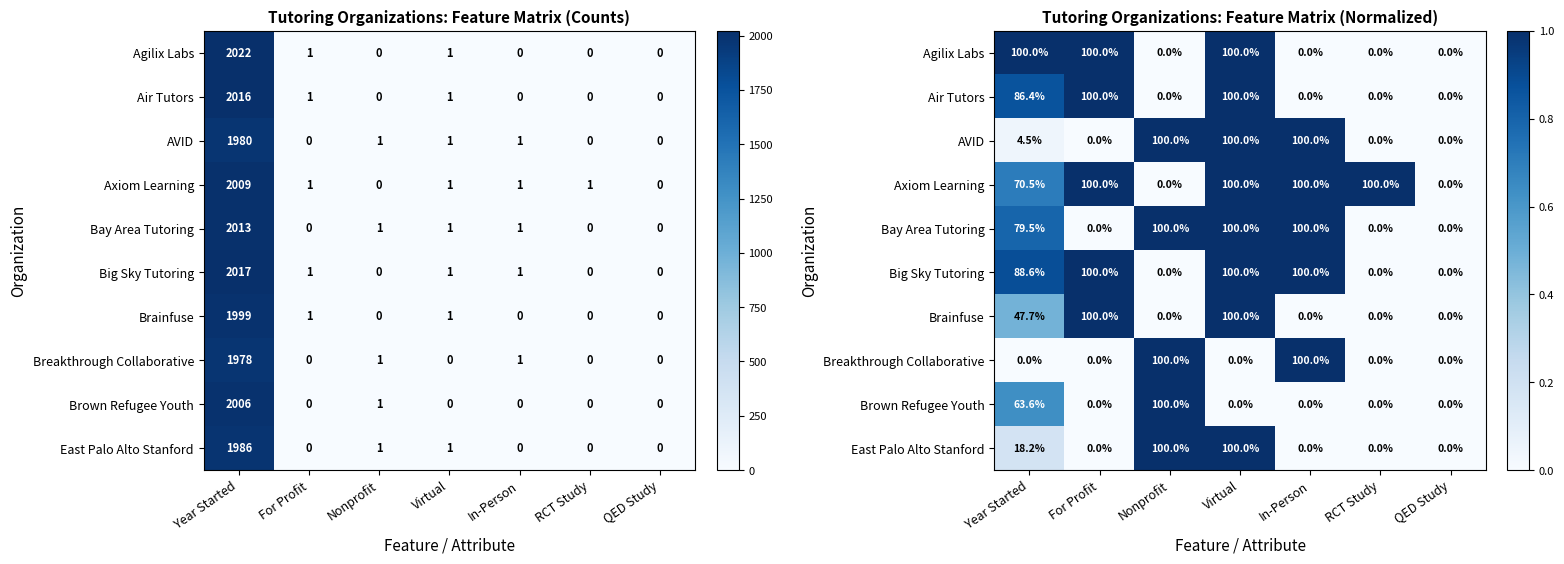

What is the sum of the Brown Refugee Youth values at In-Person and Year Started?

0.6